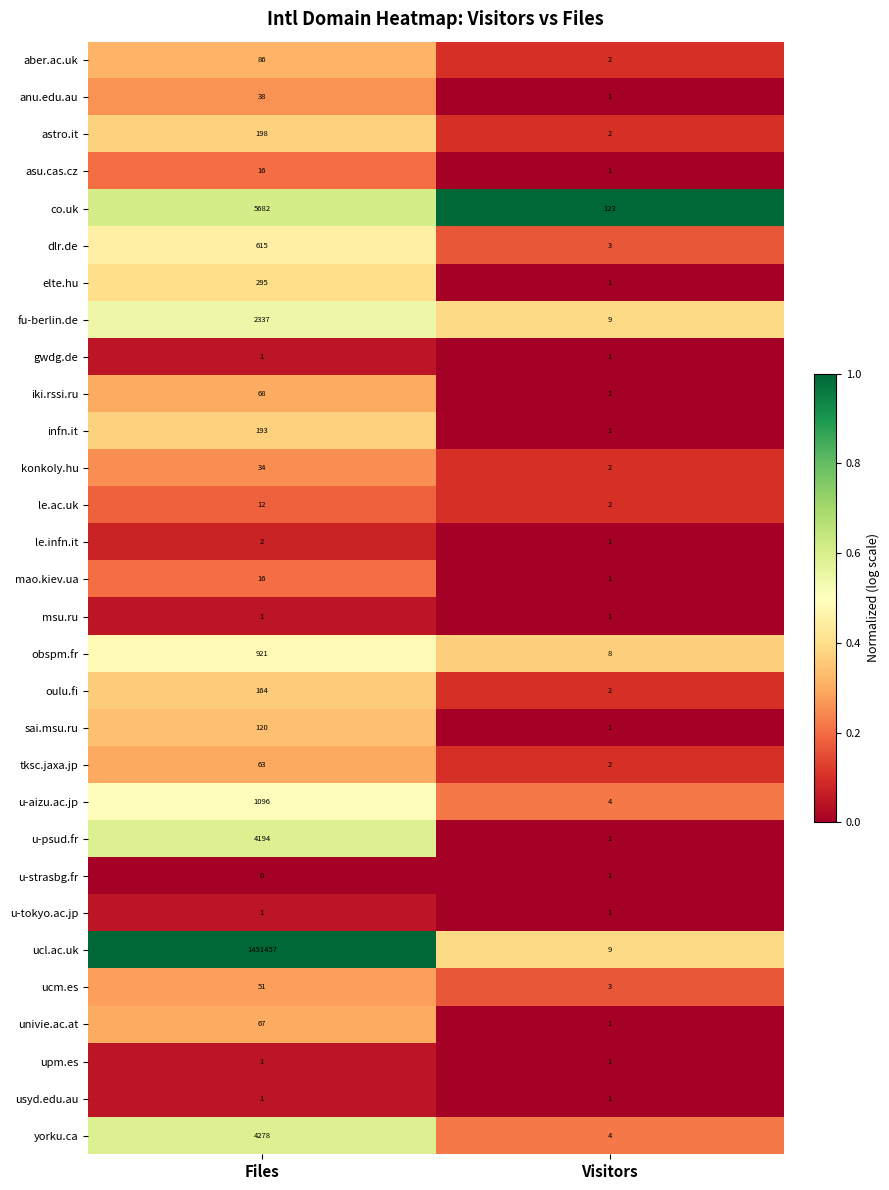

The elte.hu series shows 60 at Files. True or false?

False